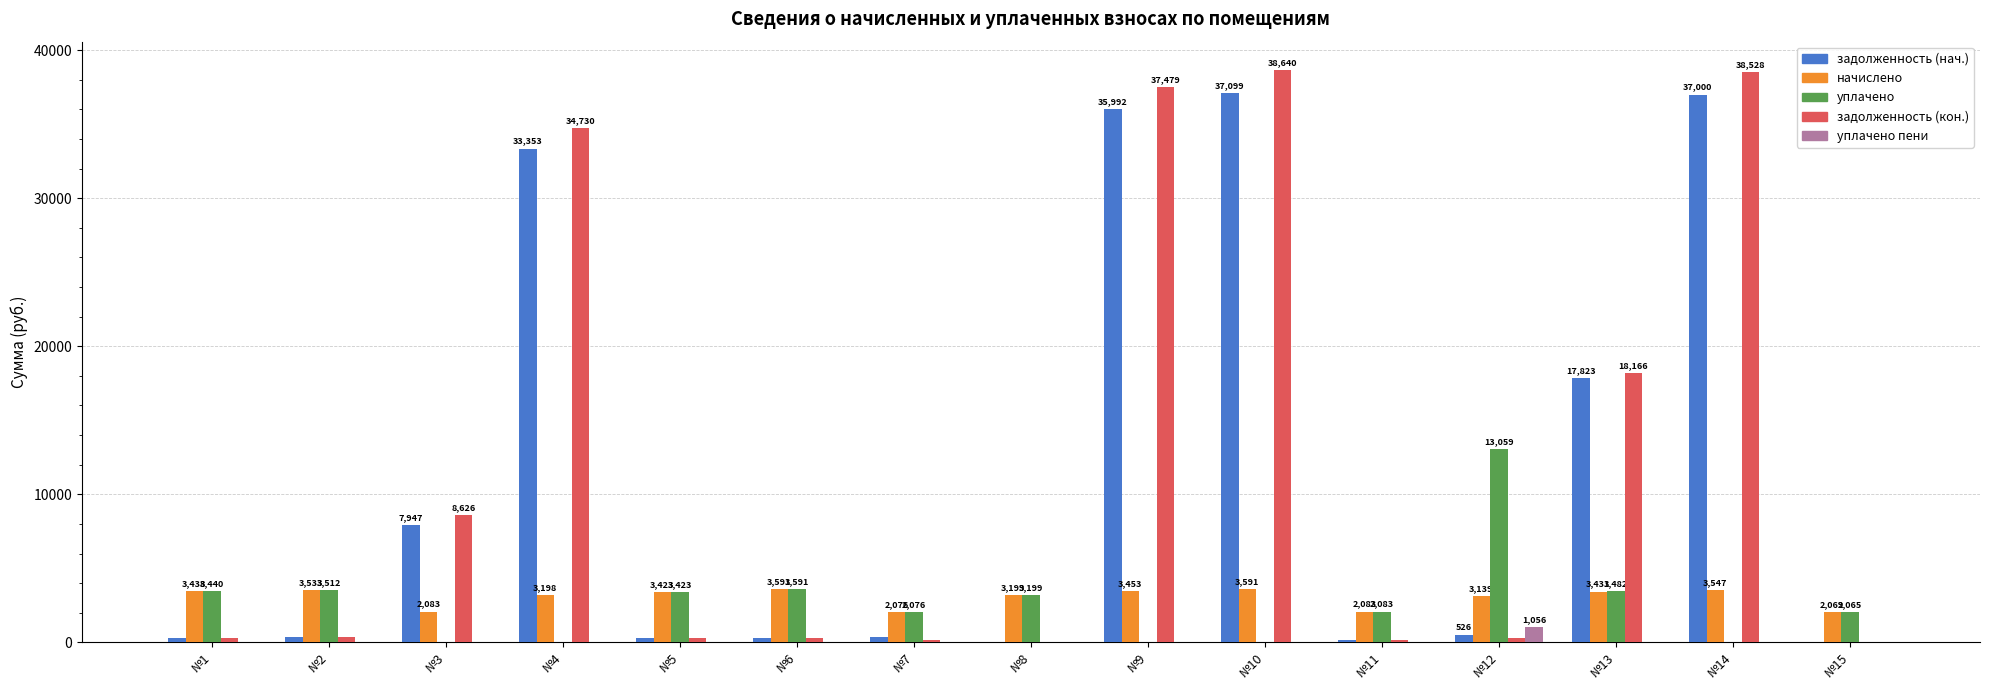

Between №9 and №15, which series saw the biggest shift?

задолженность (кон.)